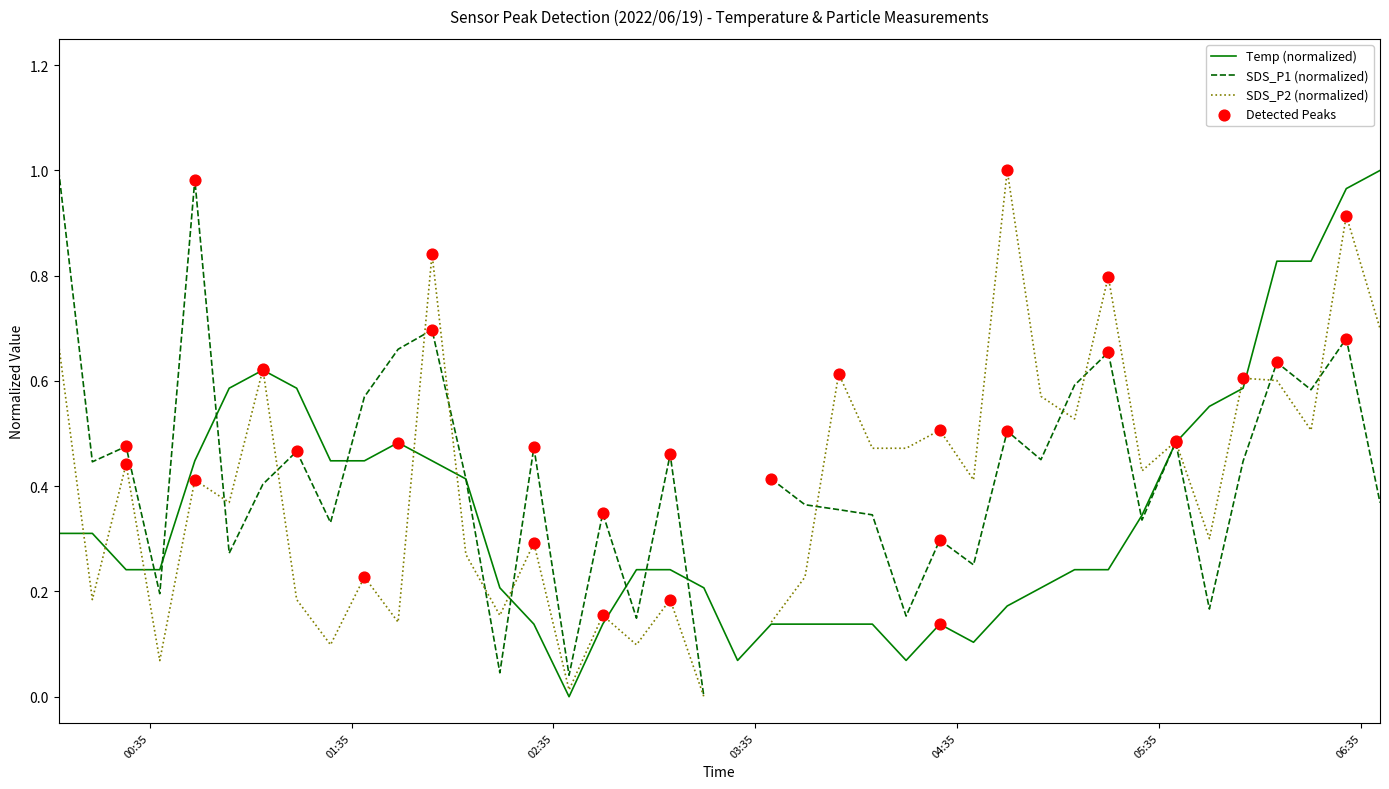

Between 2022/06/19 05:29:54 and 2022/06/19 06:40:38, which is larger?

2022/06/19 06:40:38